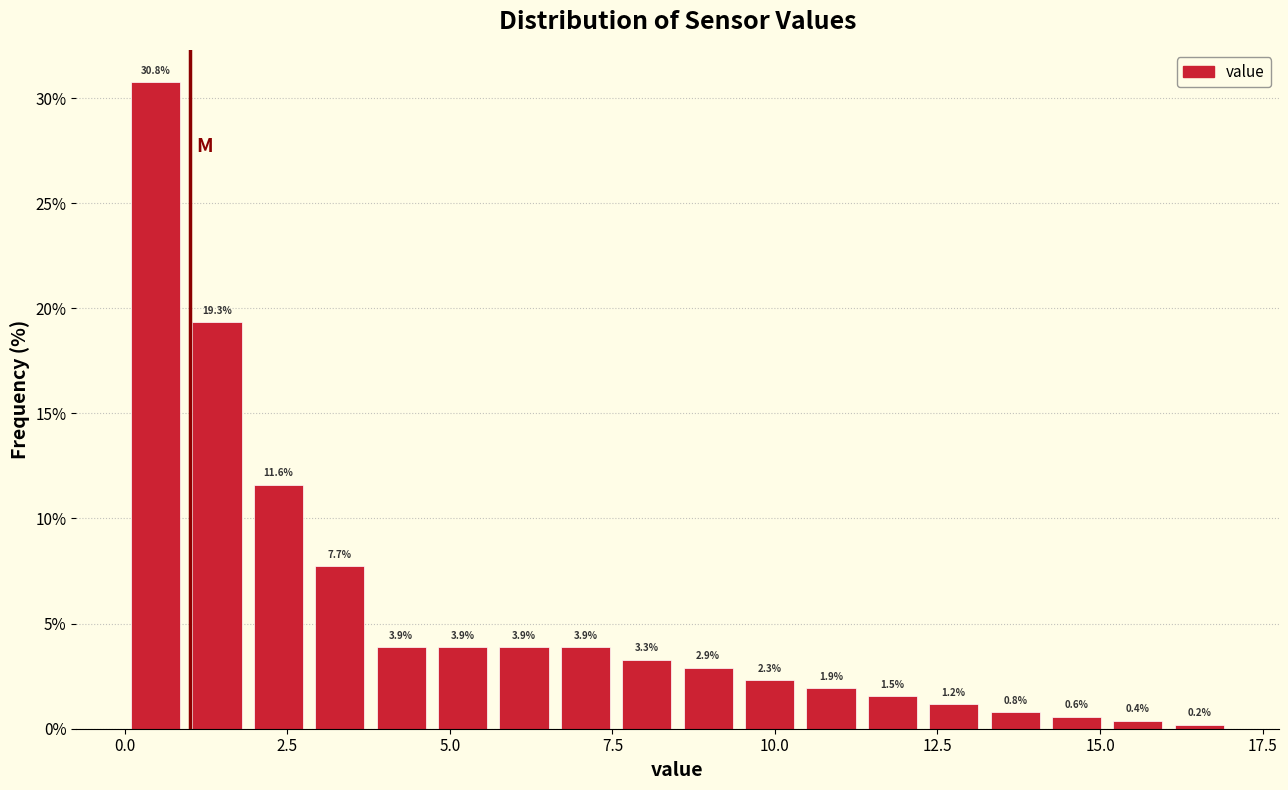

Read against the x-axis, roughly where is the centre of the tallest bar?

0.5